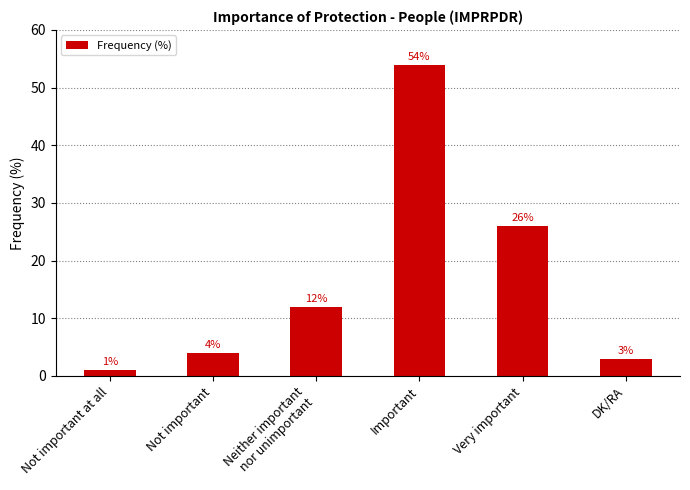

At which label is the value closest to 27?

Very important